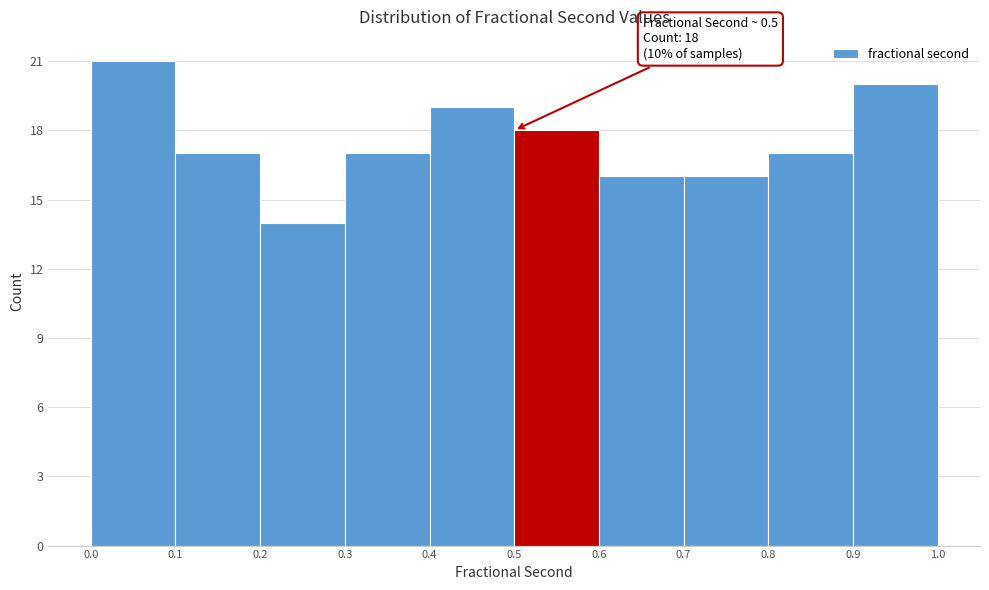

Which range on the x-axis has the tallest bar?

0.0 to 0.1